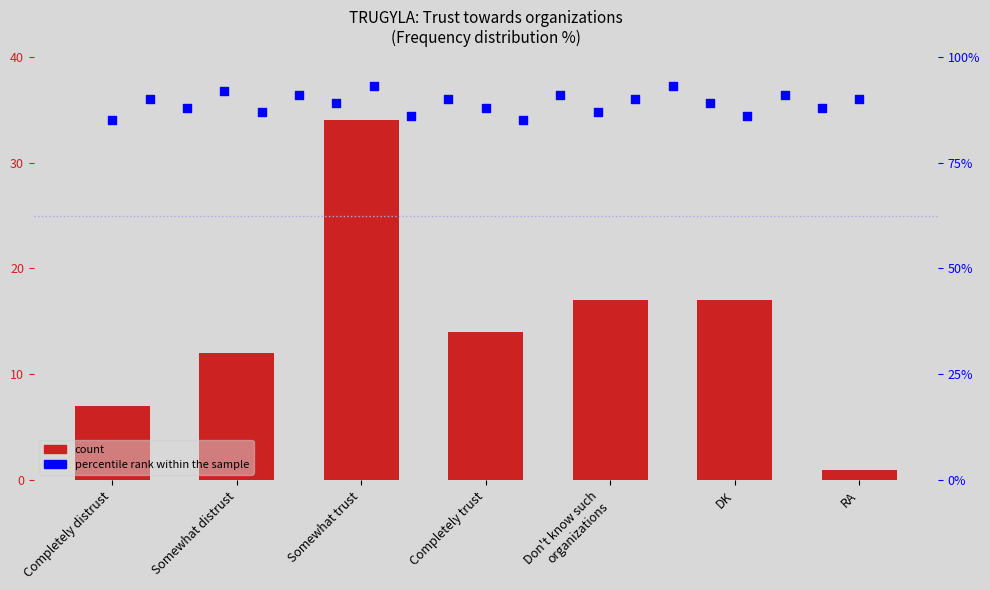

Approximately how many times larger is the value at Completely distrust compared to Completely trust?

0.5